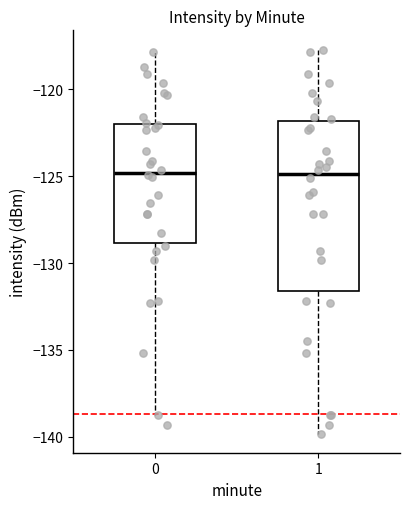

Reading left to right, transcribe this box plot: for each box, give where its median line is, the range the box spans, and where its two whiskers end, as read against the y-axis. The values are not printed on the chart, so give them approximately, as read against the axis.

0: median -125.0, box -129.0 to -122.0, whiskers -139.0 to -118.0
1: median -125.0, box -131.5 to -122.0, whiskers -140.0 to -117.5